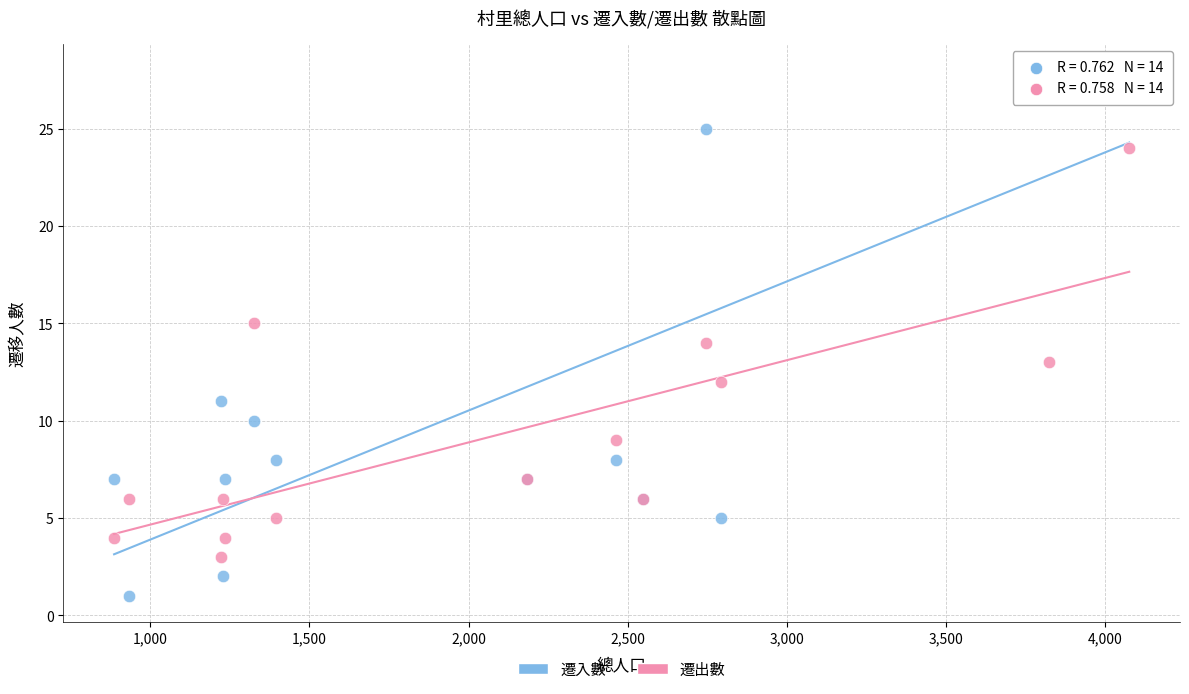

Which series has the widest spread of Y values?

遷入數